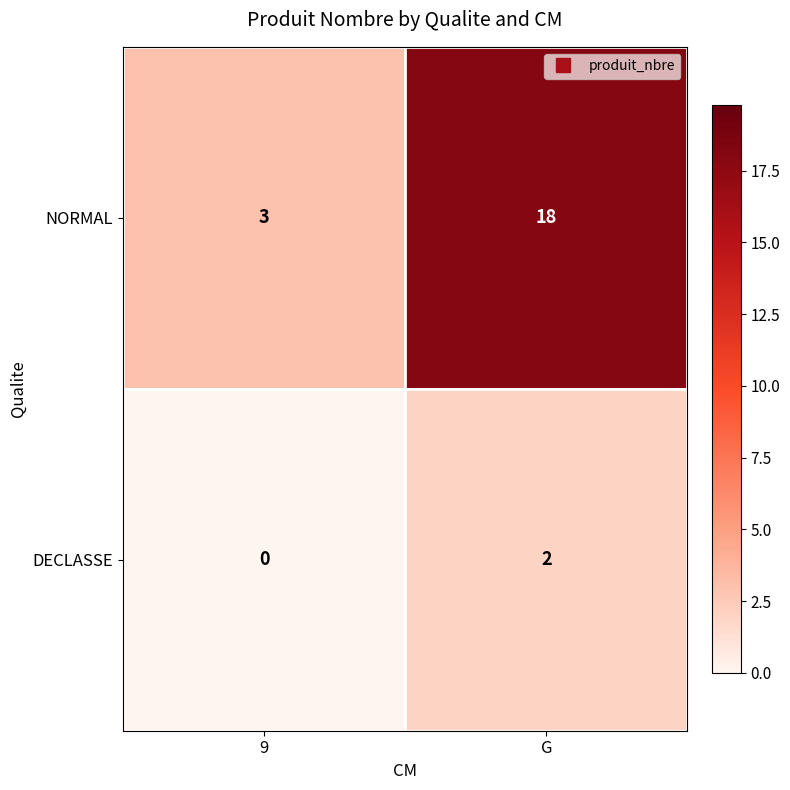

Which series changed the most between 9 and G?

NORMAL